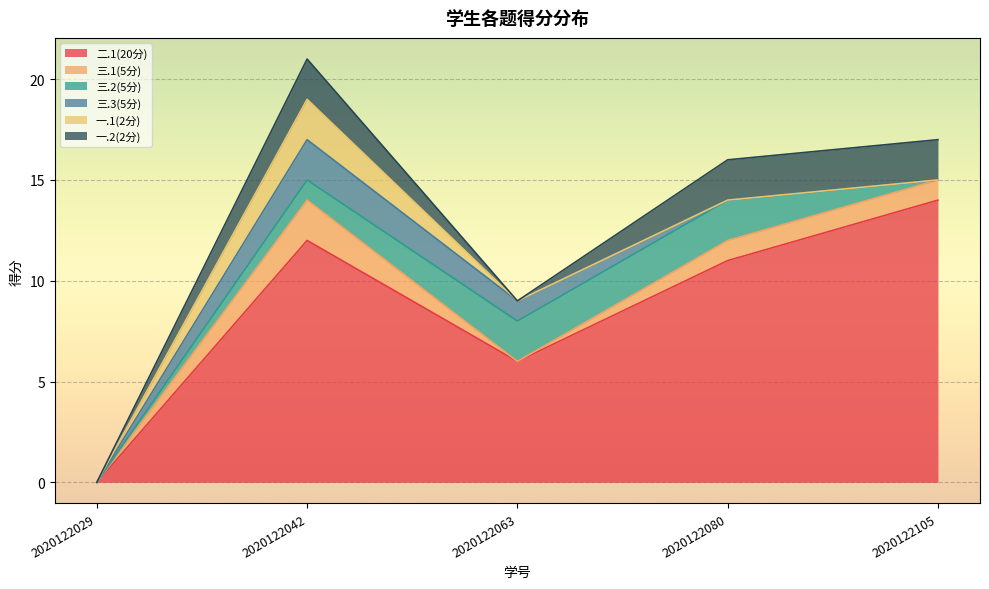

What is the sum of the 二.1(20分) values at 2020122105 and 2020122063?

20